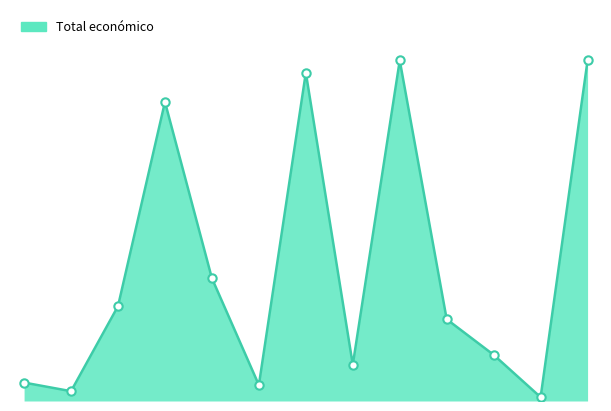

Does the chart display data point markers on the line(s)?

No